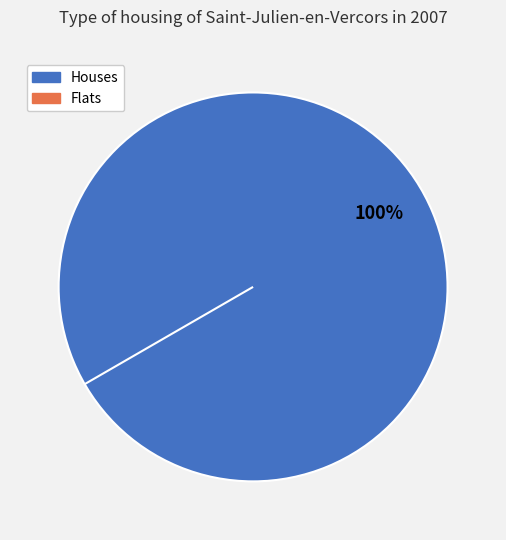

How many slices are in this pie chart?

2